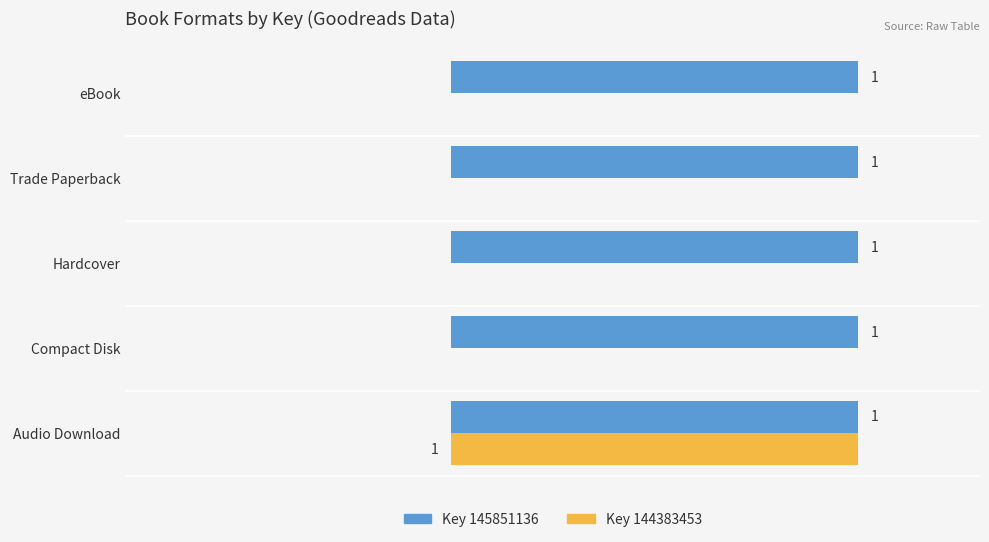

At which label does Key 144383453 reach its peak?

Audio Download